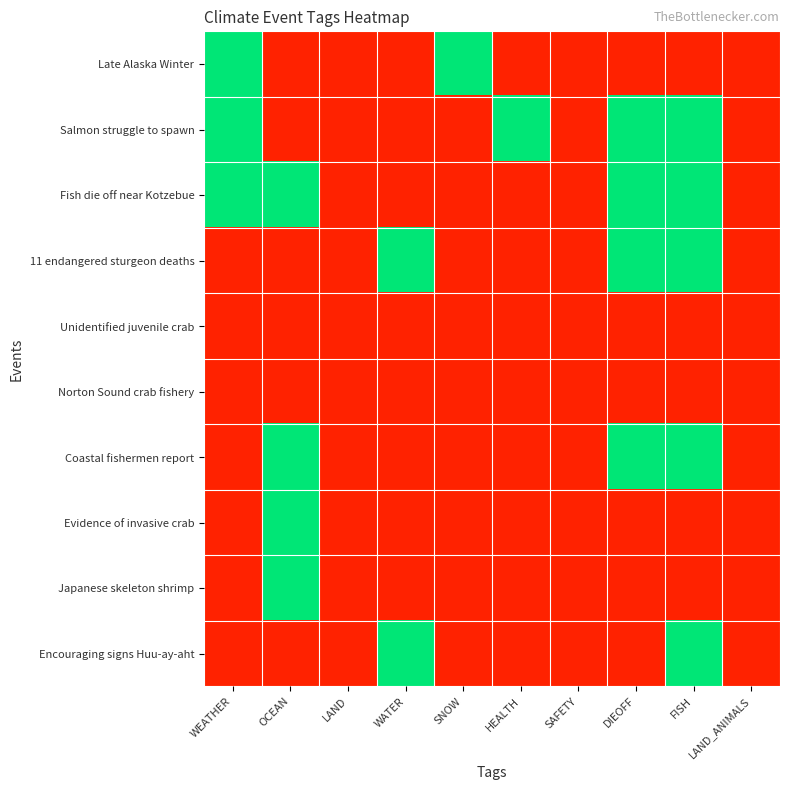

How many distinct data groups are displayed?

10